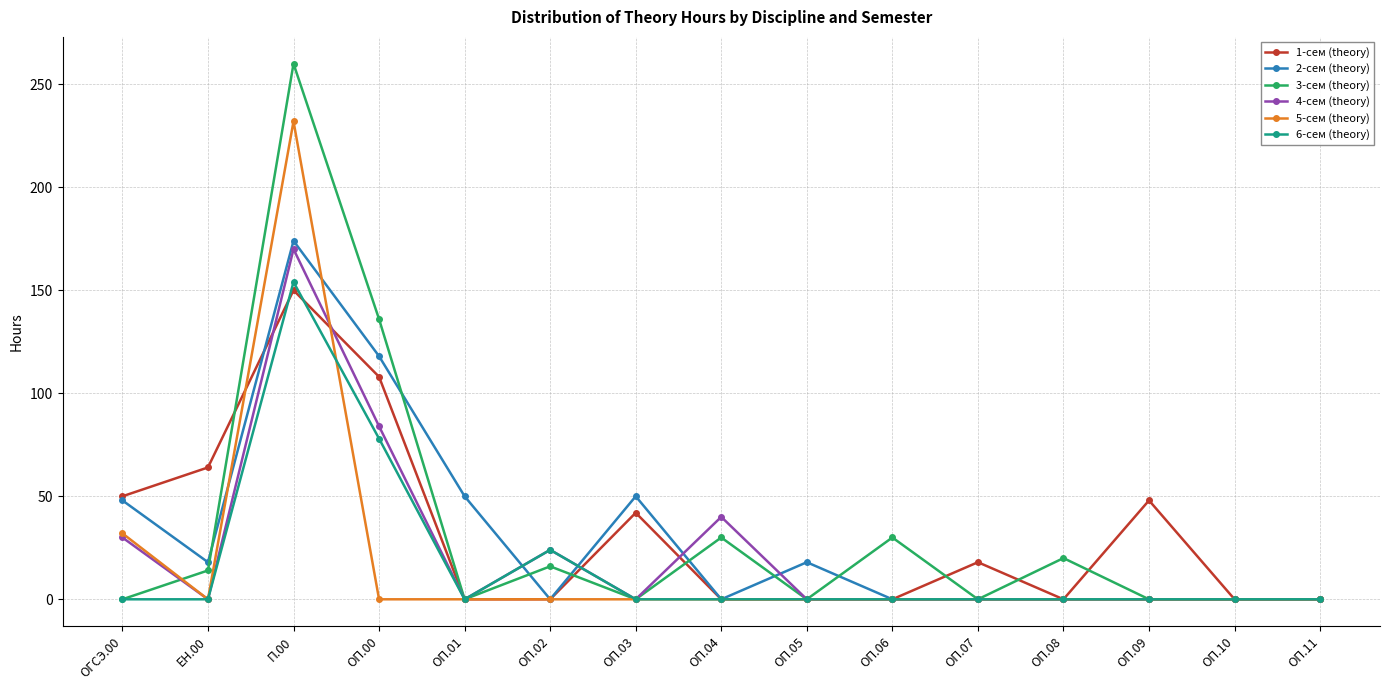

What is the difference between the maximum and minimum values in the 3-сем (theory) series?

260